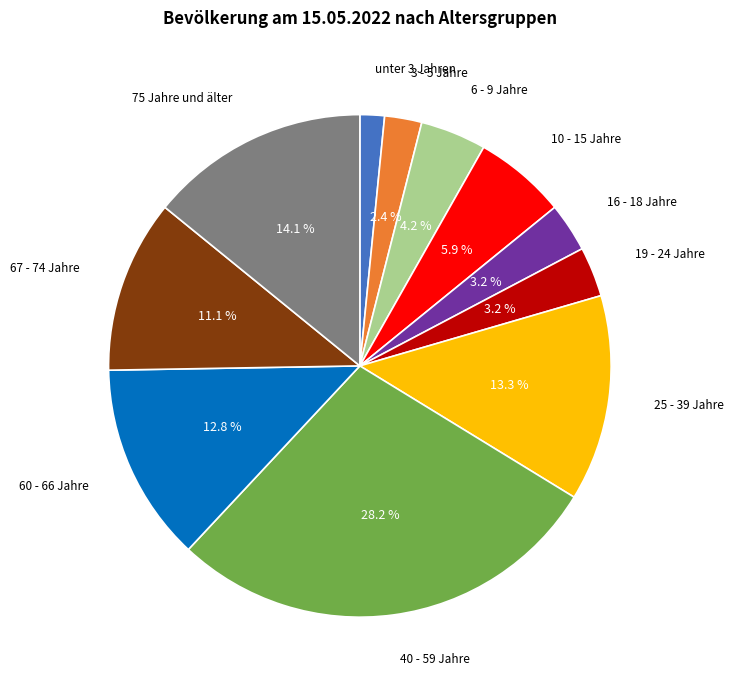

Does 10 - 15 Jahre represent more than half of the total?

No